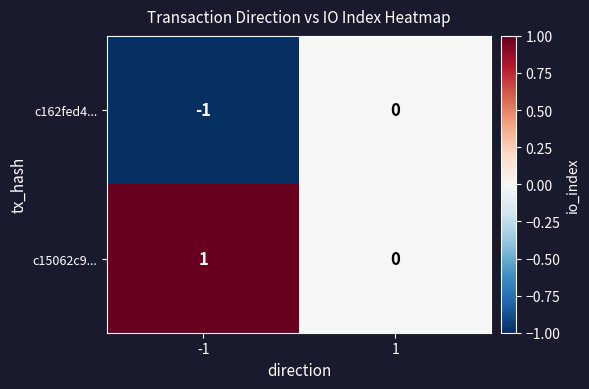

What is the greatest value displayed?

1